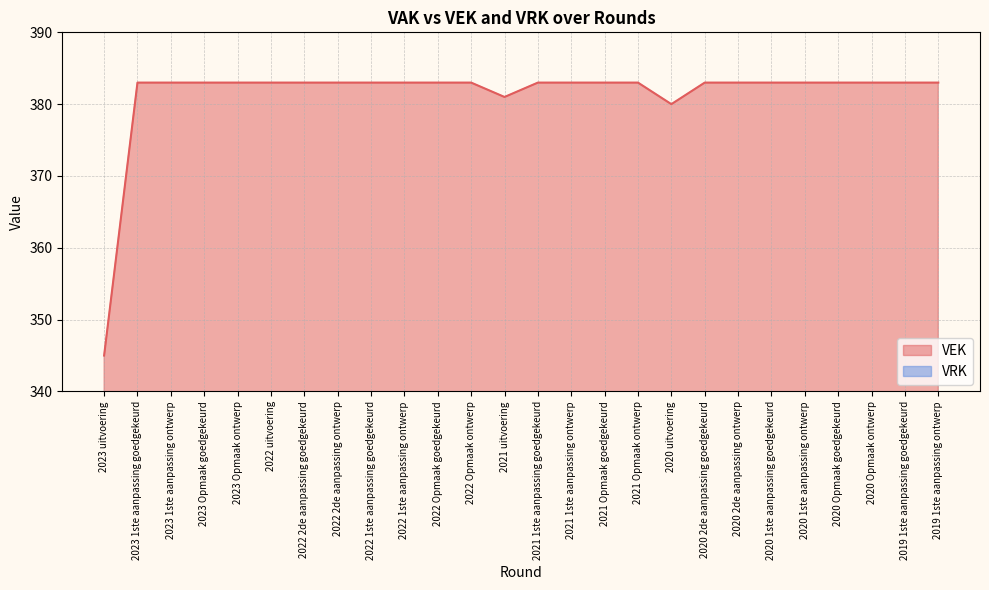

Does the chart have visible grid lines?

Yes